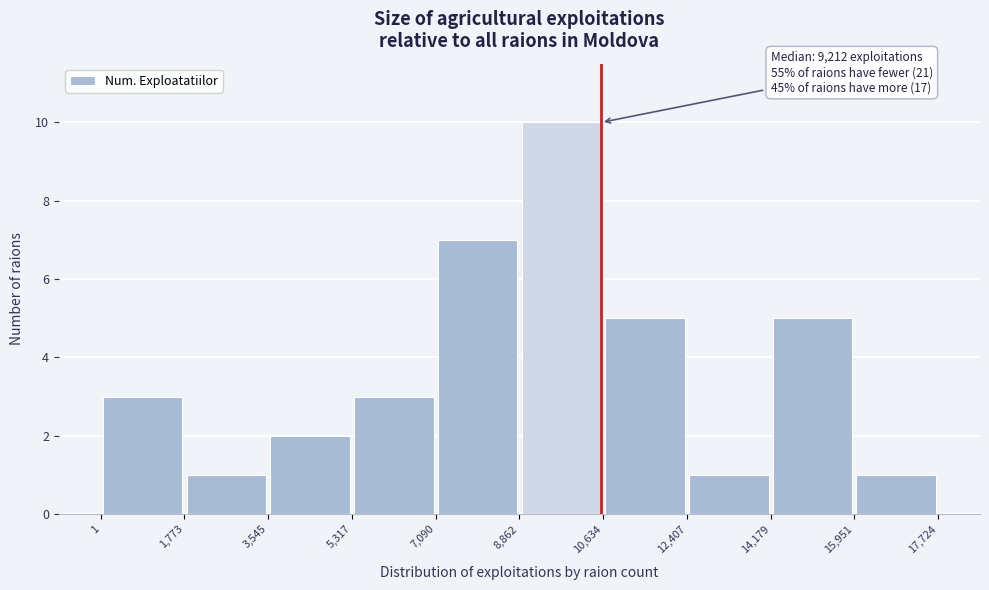

Which range on the x-axis has the tallest bar?

8,862 to 10,634